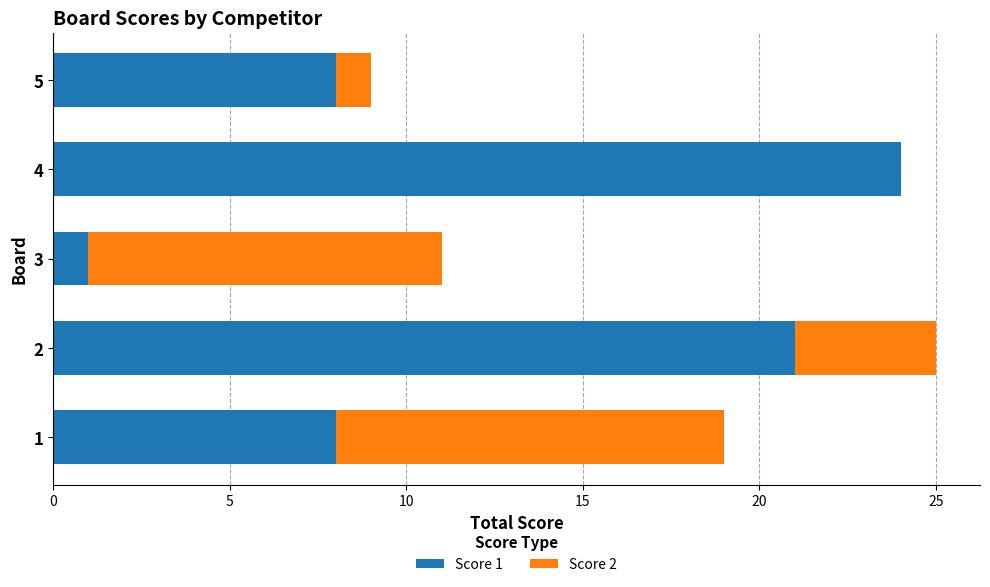

What are all the series names shown in the legend?

Score 1, Score 2